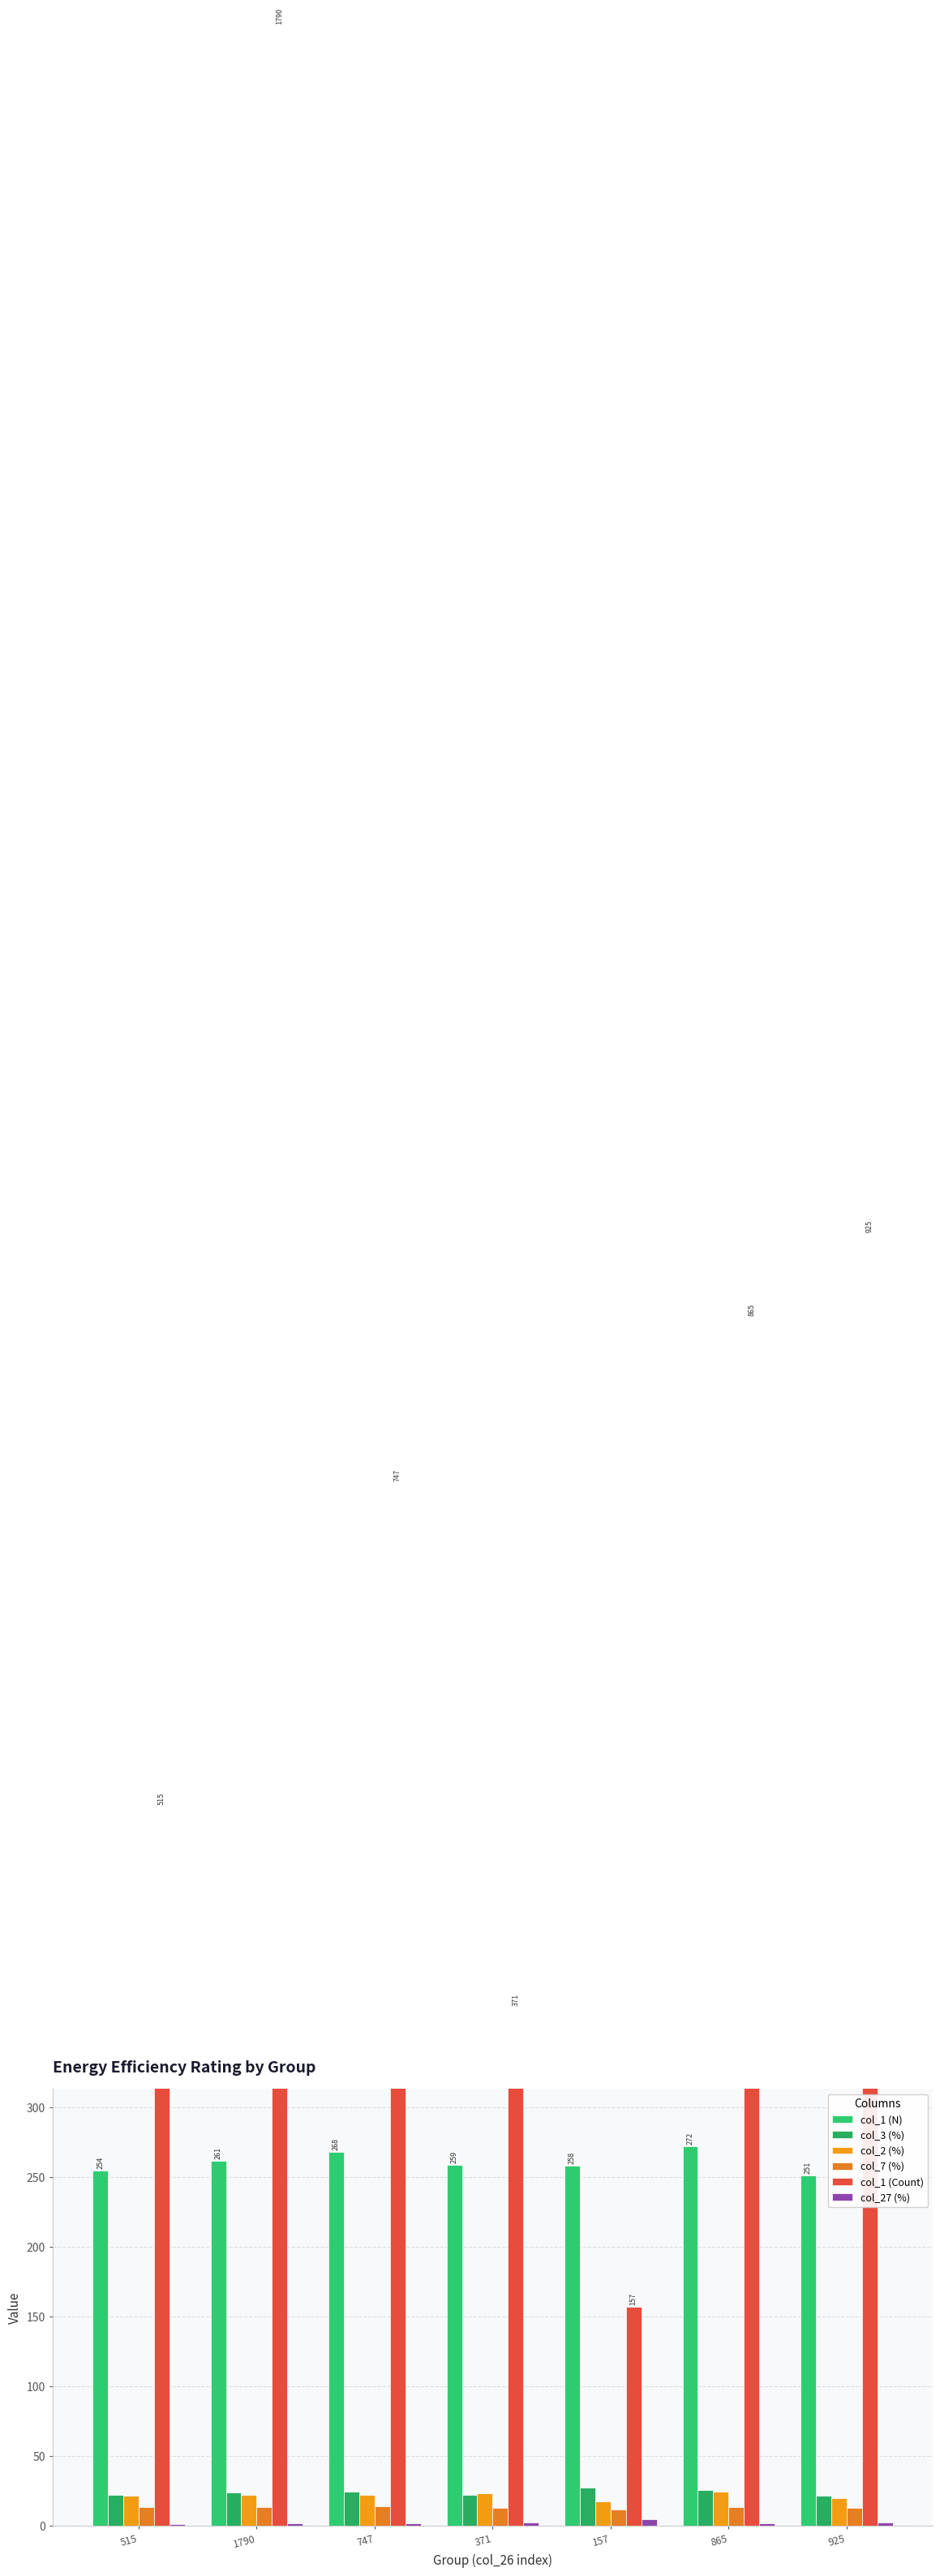

Between 747 and 515, which is larger?

747